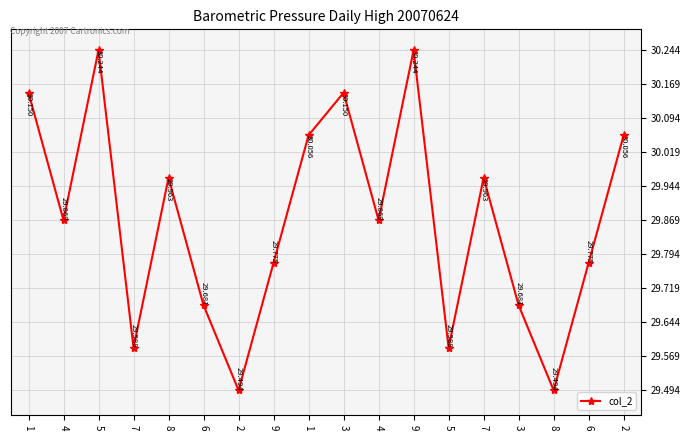

Does the chart display data point markers on the line(s)?

Yes